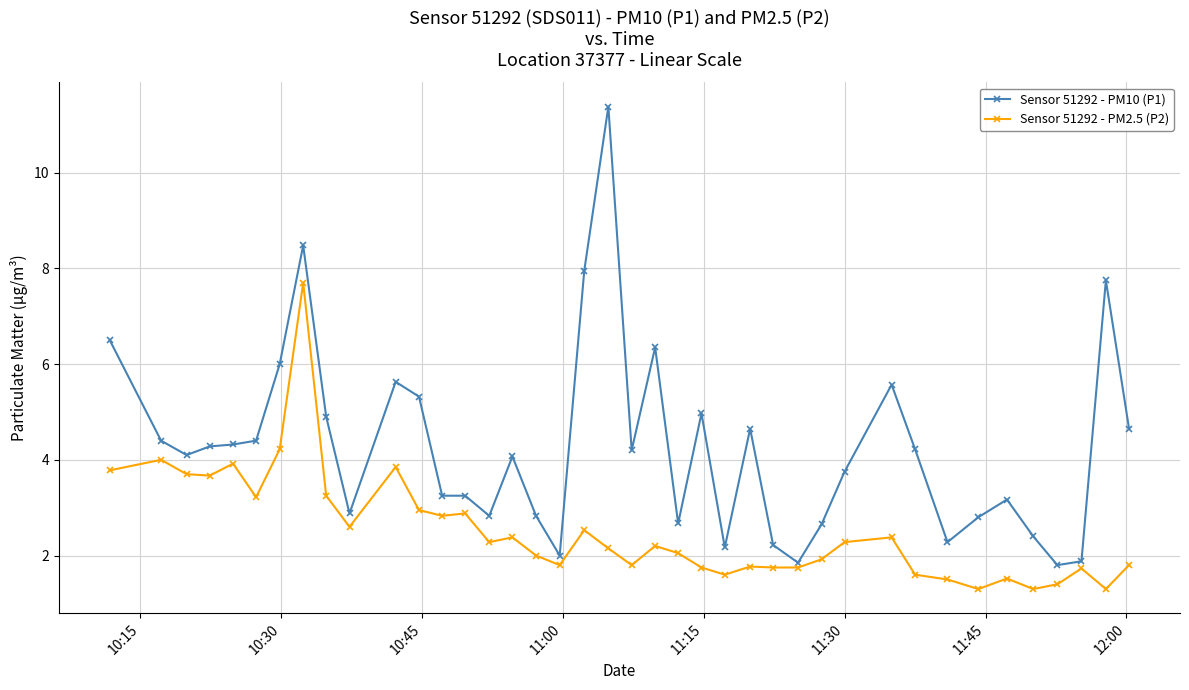

What is the value of the Sensor 51292 - PM2.5 (P2) point at the 10th from the left?

2.6